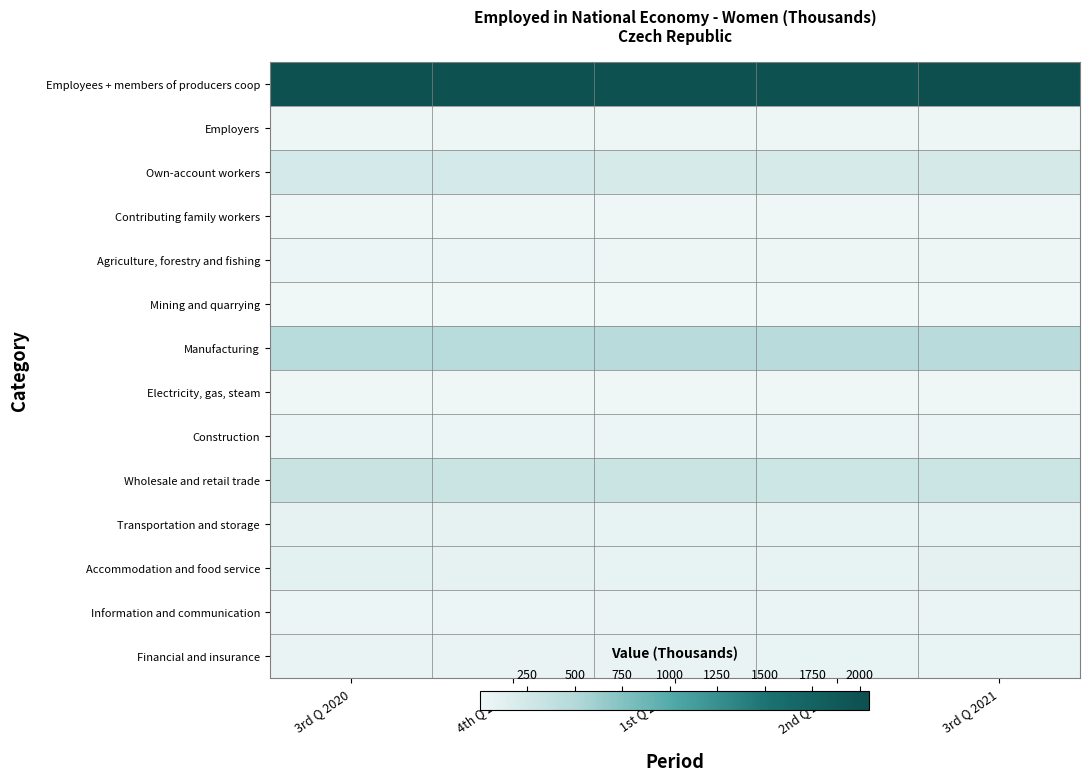

What is the total value across all series at 3rd Q 2021?

3468.4